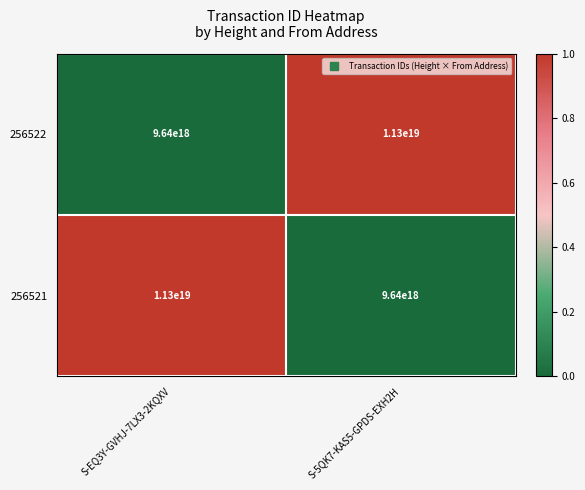

Rank the categories by 256522 value from lowest to highest.

S-EQ3Y-GVHJ-7LX3-2KQXV, S-5QK7-KAS5-GPDS-EXH2H